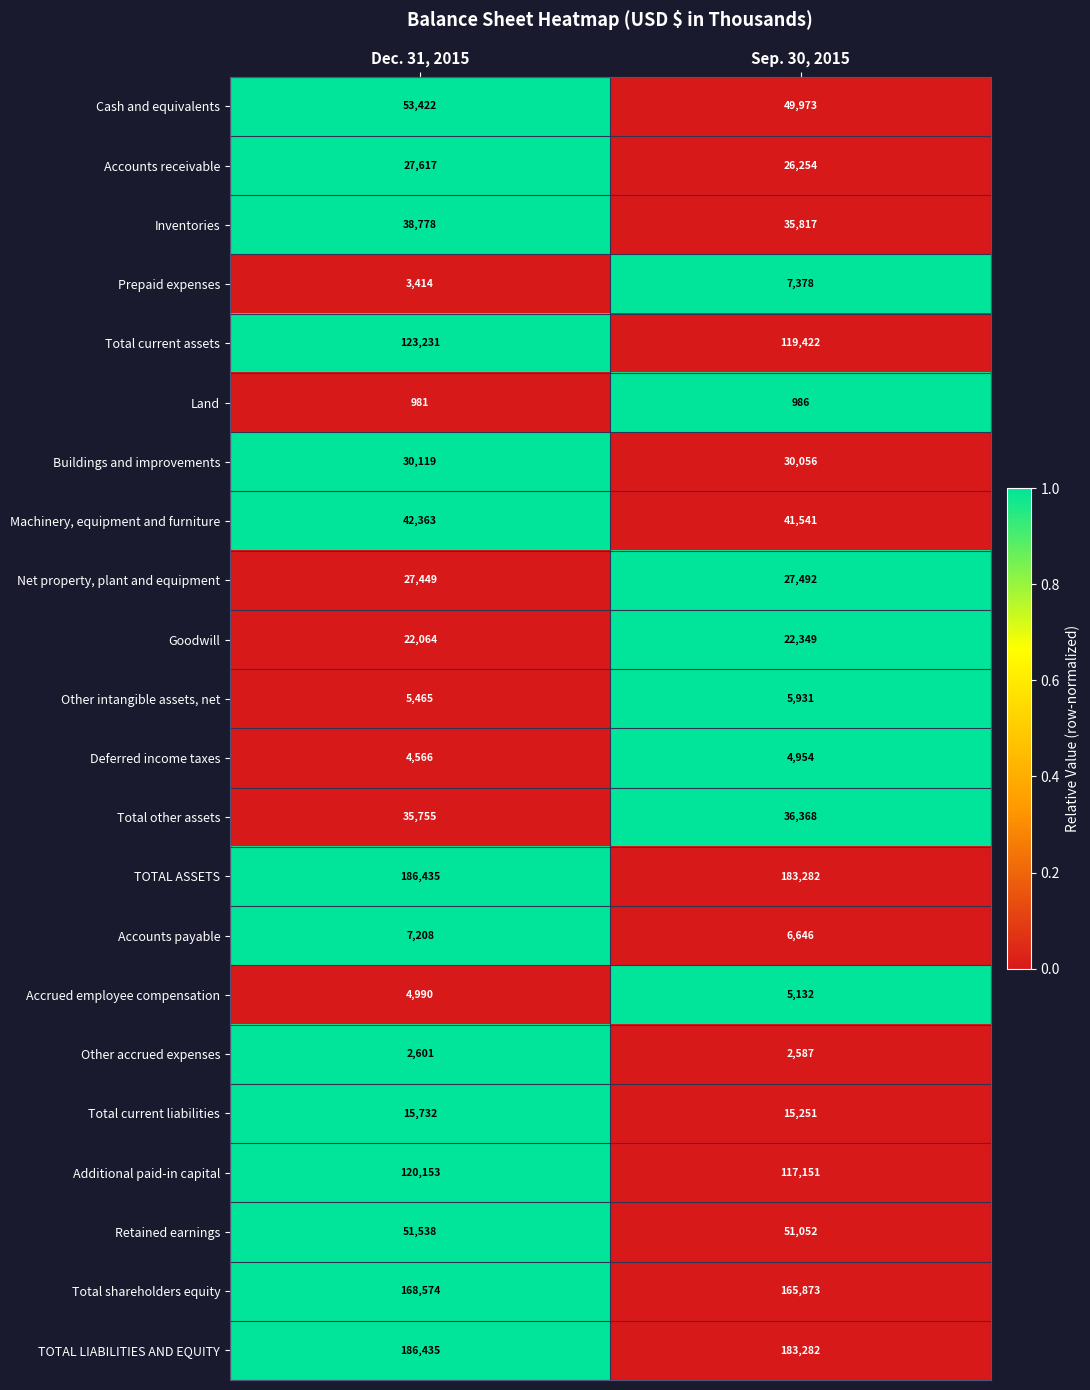

Is the value of Total current assets at Sep. 30, 2015 greater than the value of Buildings and improvements at Dec. 31, 2015?

Yes